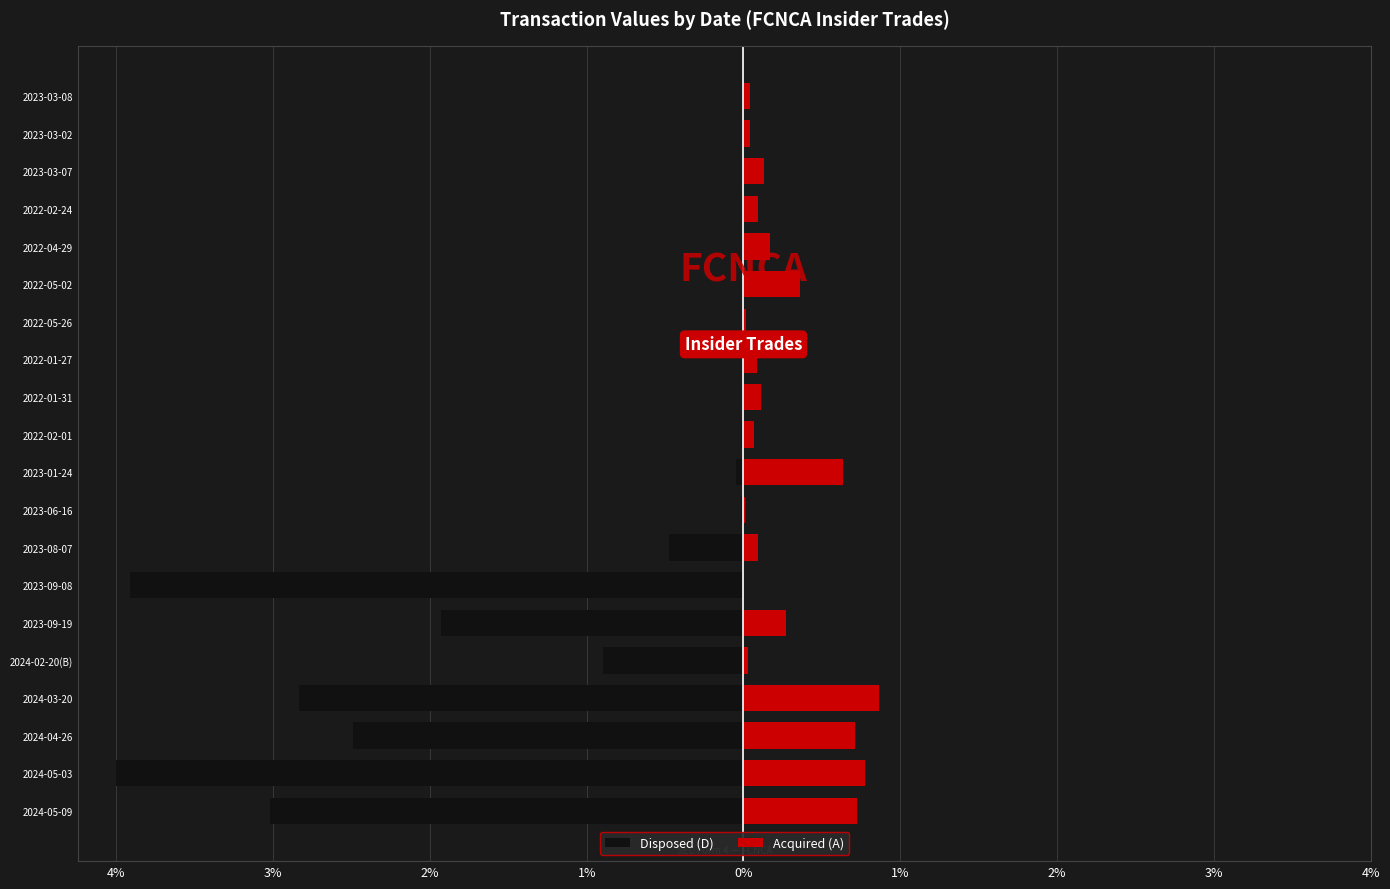

What is the sum of all Disposed (D) values?

-19.6